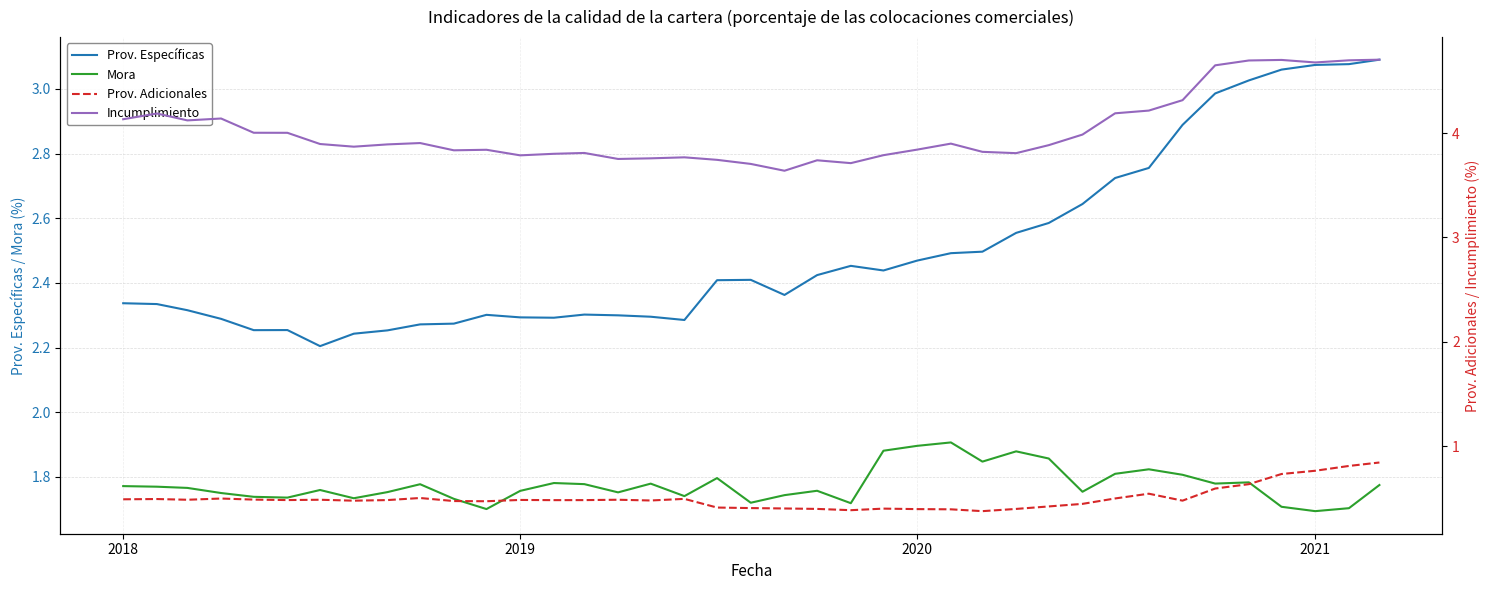

Which series has the largest range (max minus min)?

Incumplimiento